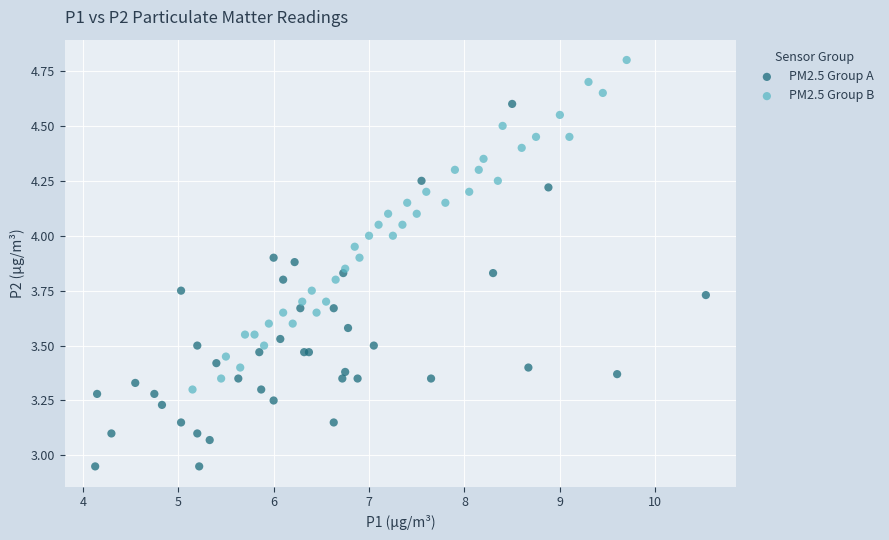

Which series reaches the maximum Y coordinate?

PM2.5 Group B